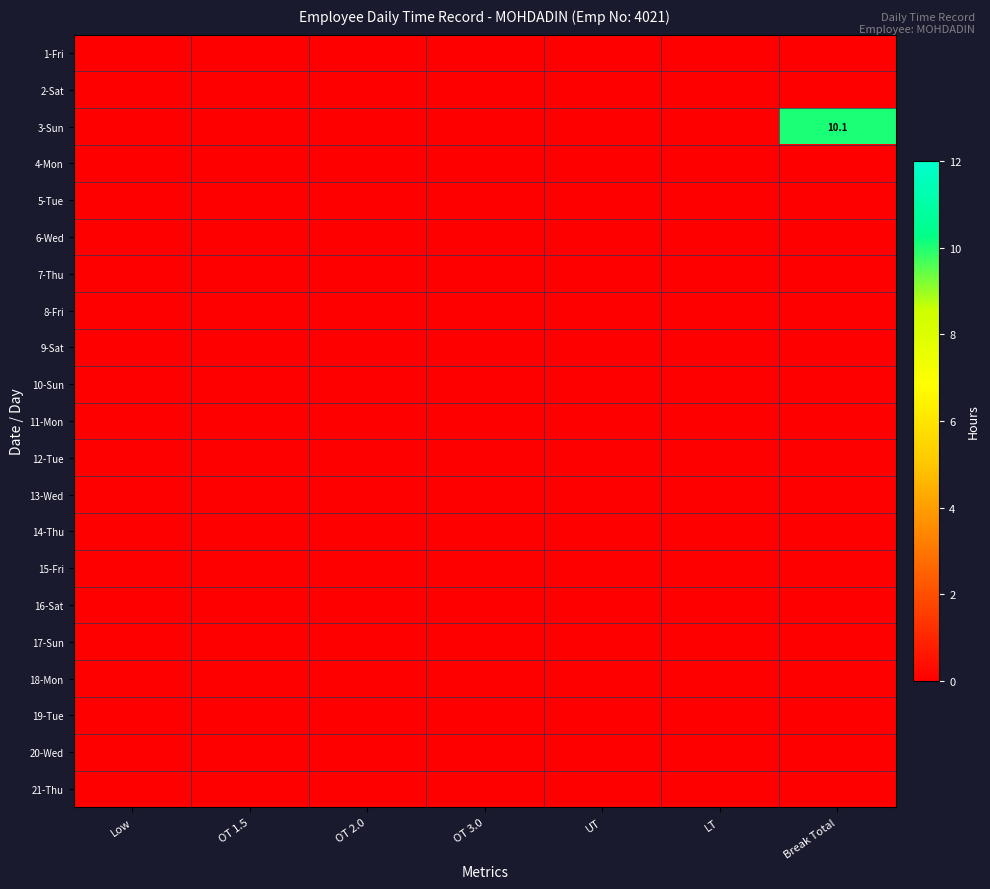

At which label is 14-Thu closest to 0?

Low